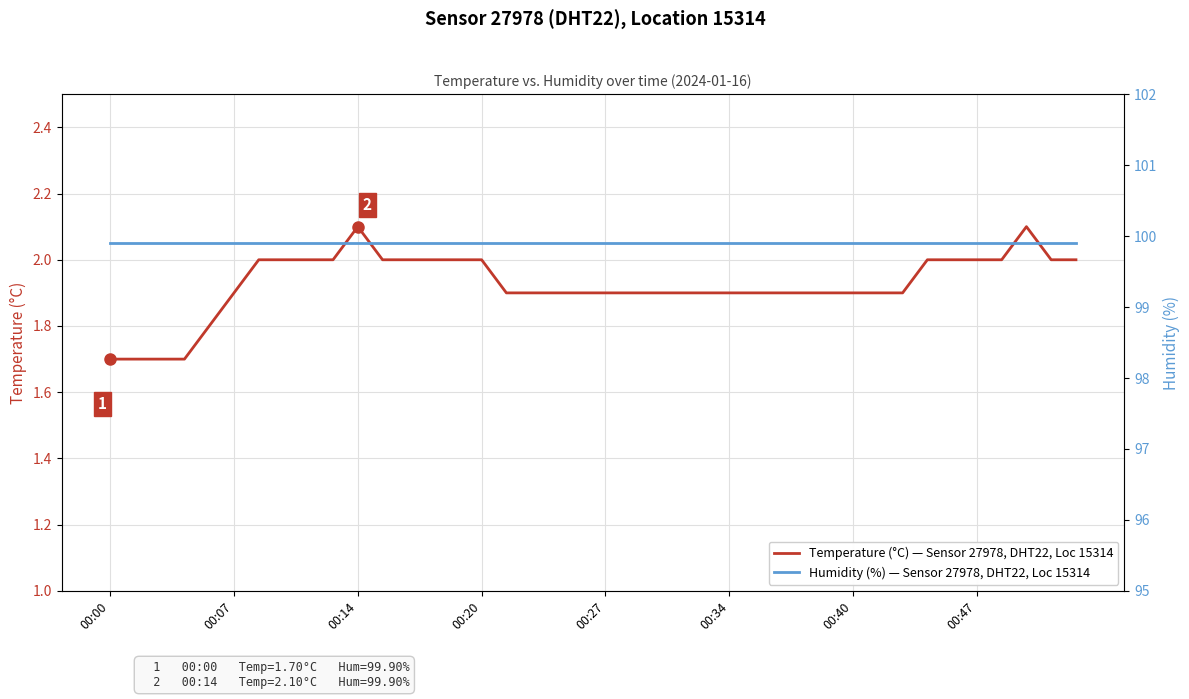

Count the number of categories in the chart.

40